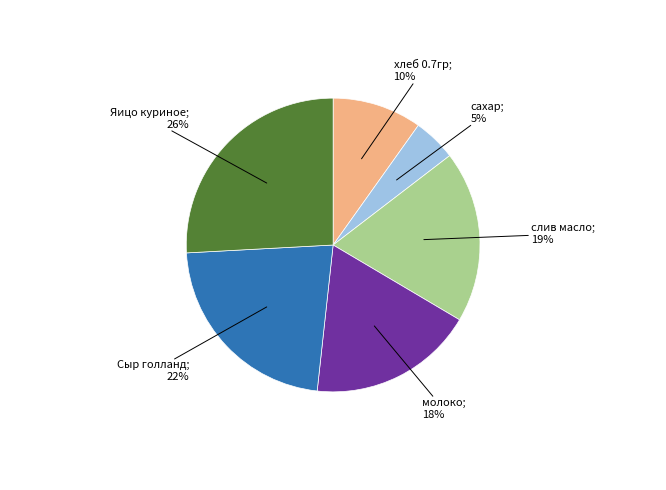

How many segments does this pie chart have?

6